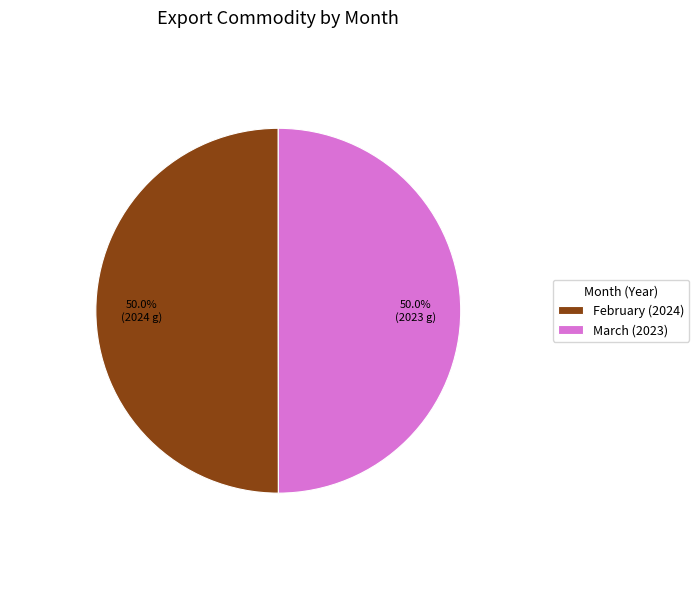

To the nearest percent, what portion does March represent?

50%